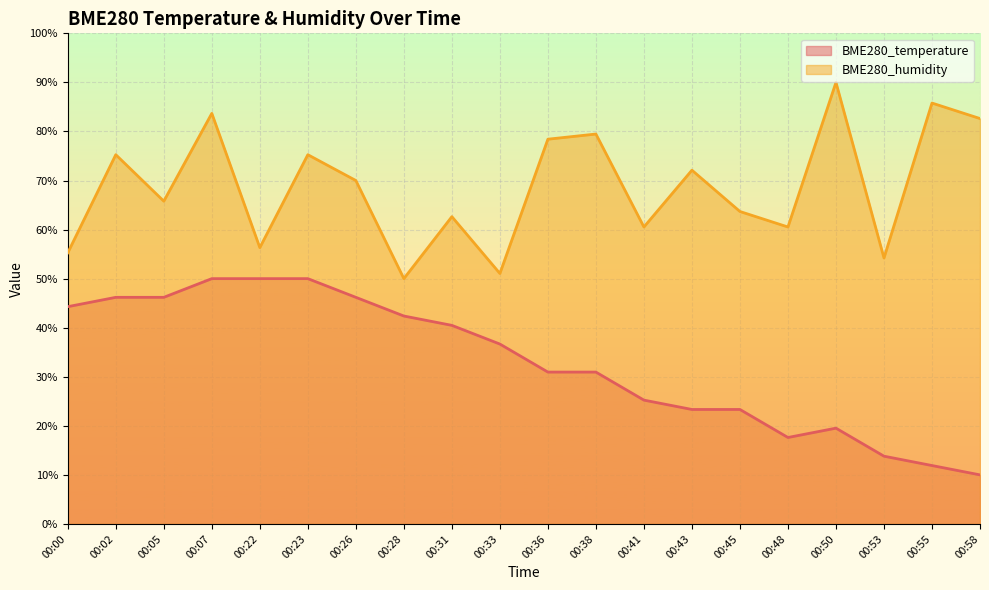

What is the difference between the BME280_temperature values at 00:45 and 00:02?

22.9